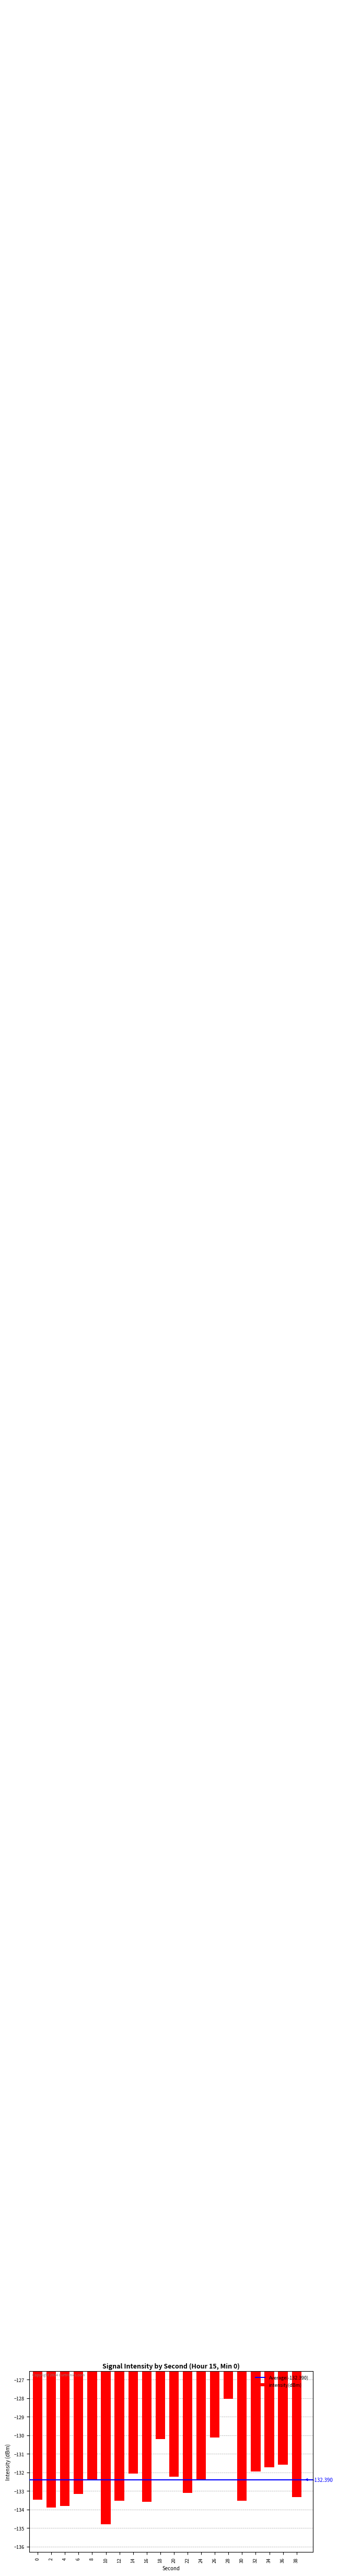

Does the chart contain stacked bars?

No